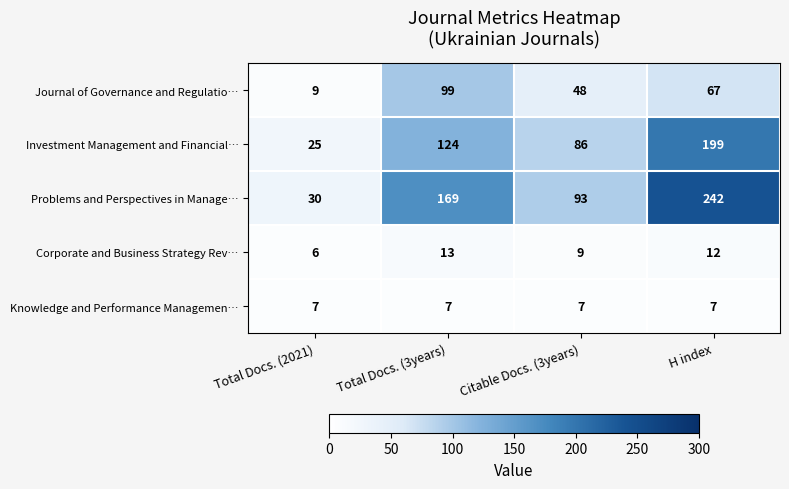

What is the total value across all series at Total Docs. (3years)?

412